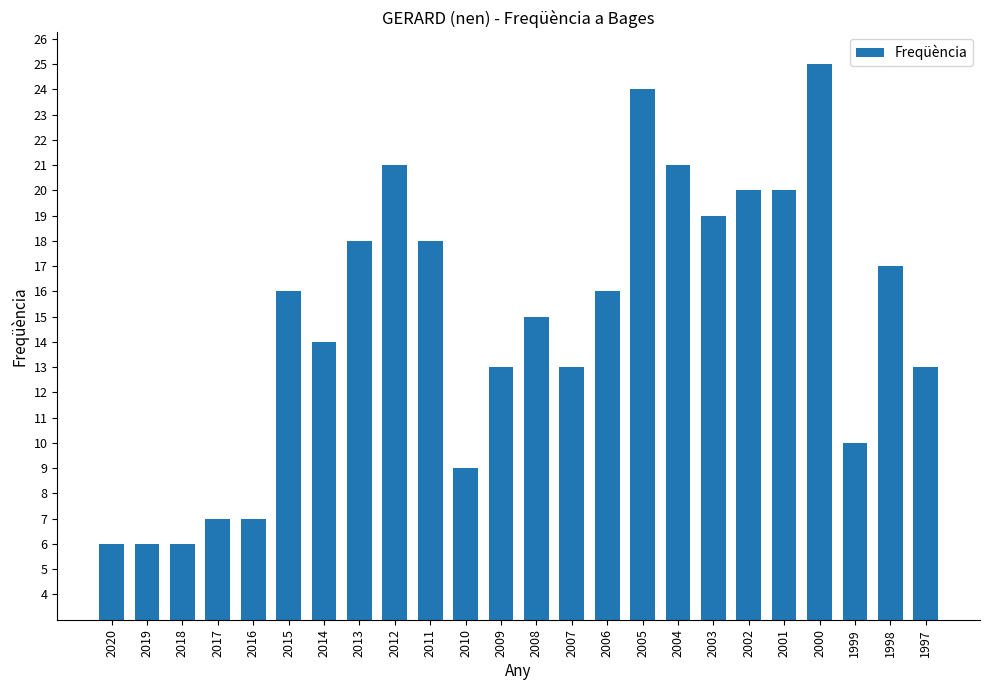

Between 2005 and 2010, which is larger?

2005